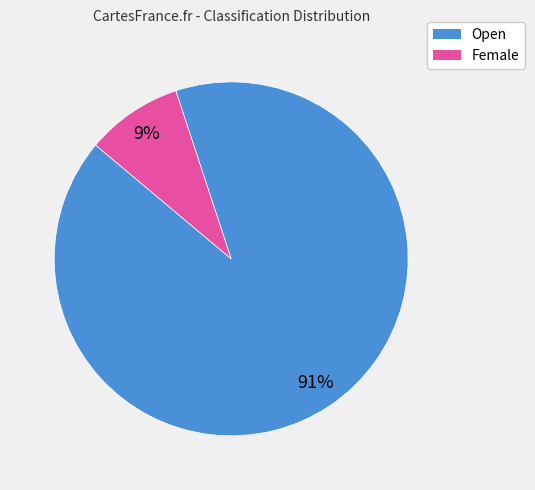

Combined, do Open and Female account for over 50%?

Yes